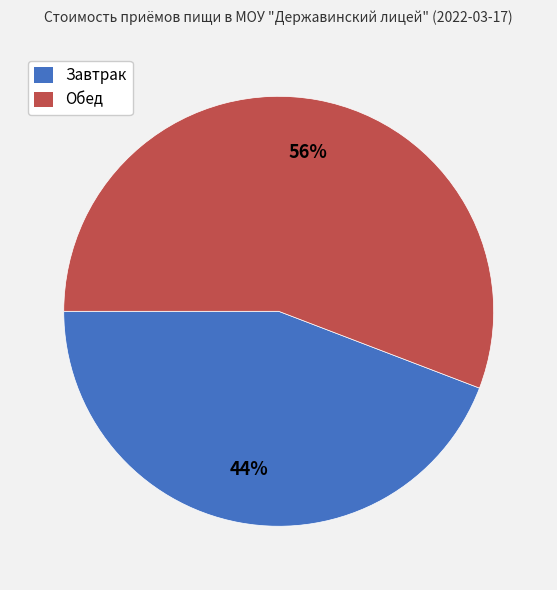

To the nearest percent, what is the average slice percentage?

50%